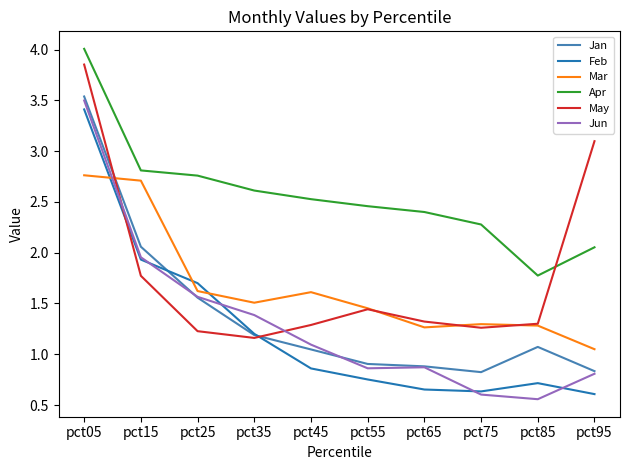

Is this an area chart (filled region under the line)?

No